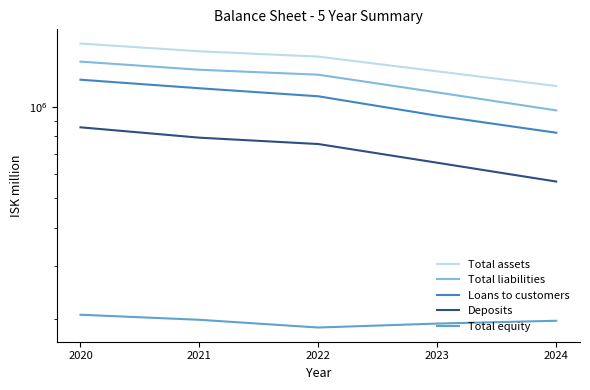

The Loans to customers series shows 936237 at 2023. True or false?

True